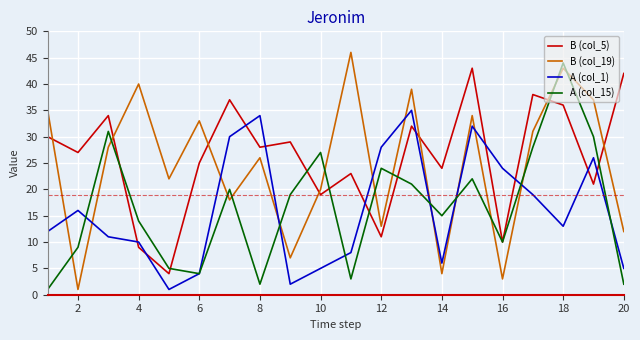

What is the minimum value for B (col_5)?

4